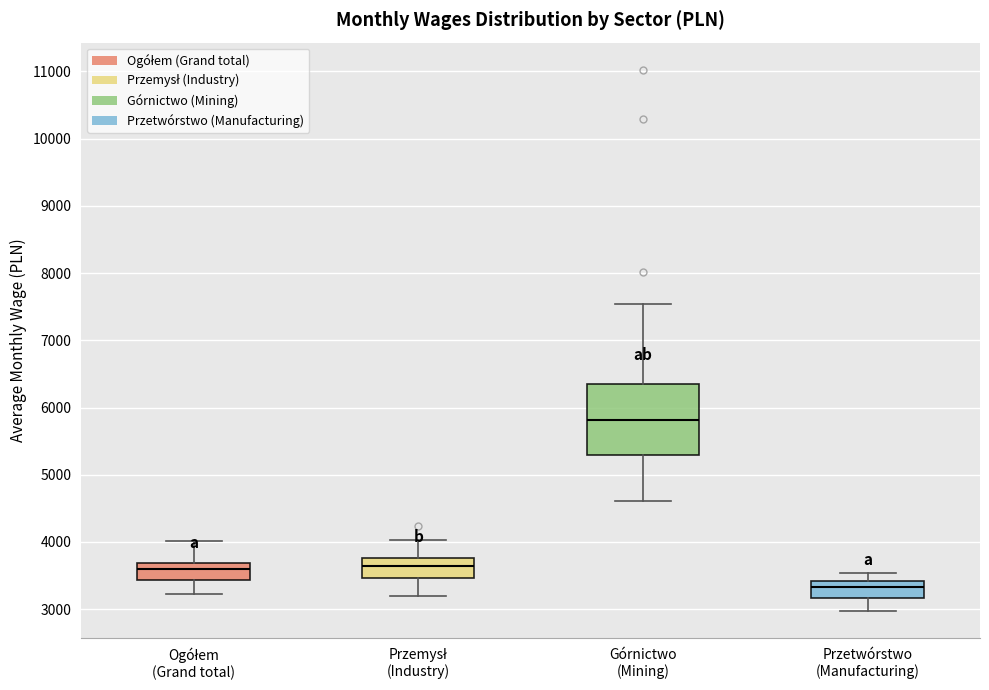

Which box's median line is the lowest?

Przetwórstwo (Manufacturing)